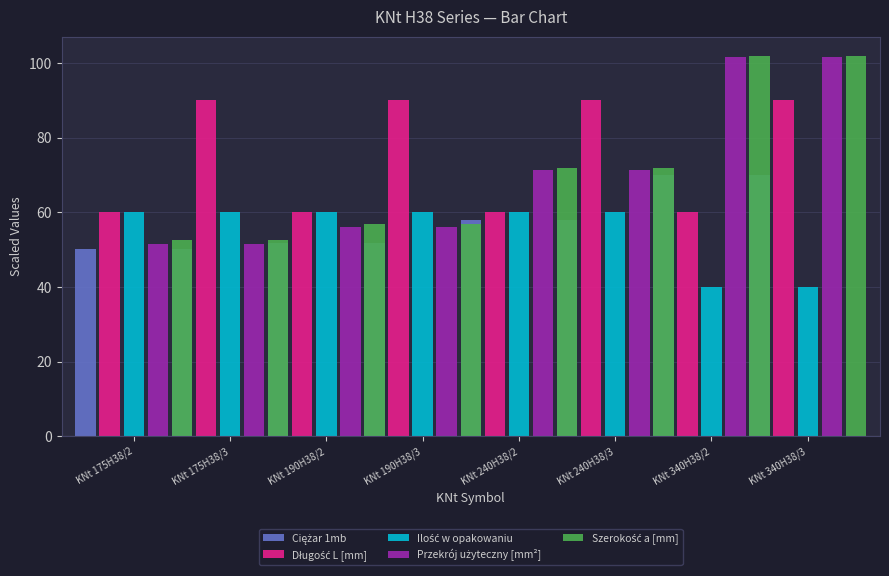

Where is Ciężar 1mb nearest to the value 60?

KNt 240H38/2